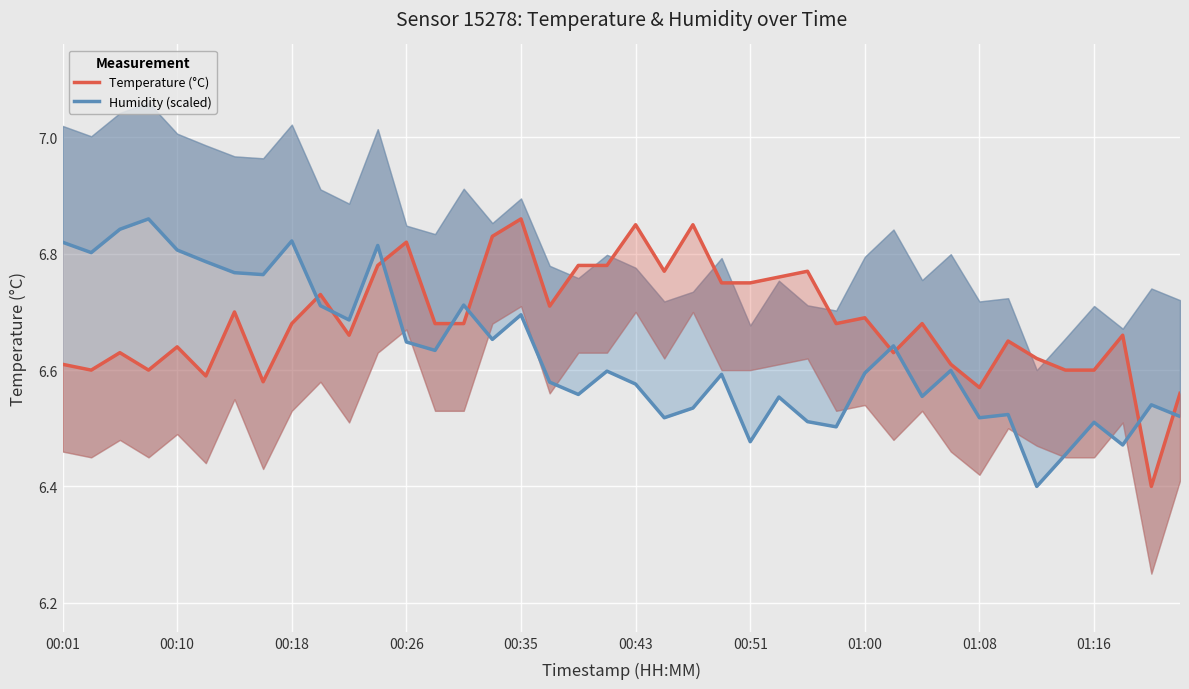

What is the average value of the Temperature (°C) series?

6.7